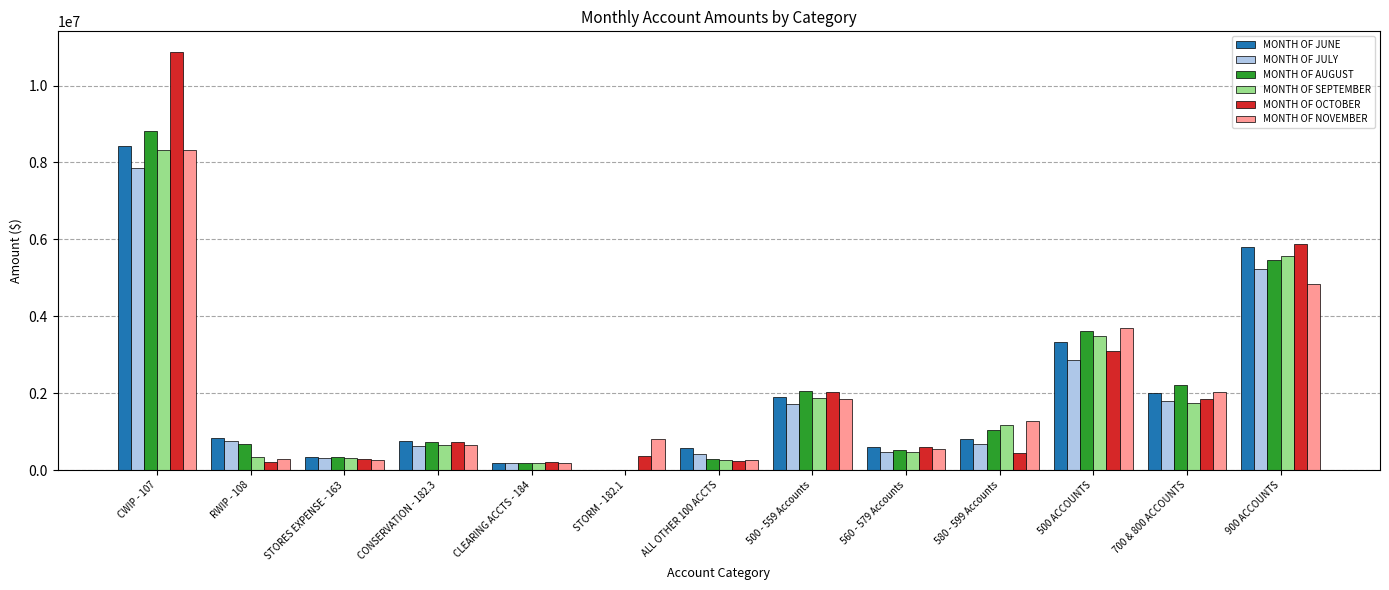

What is the maximum value shown in the chart?

10865021.8